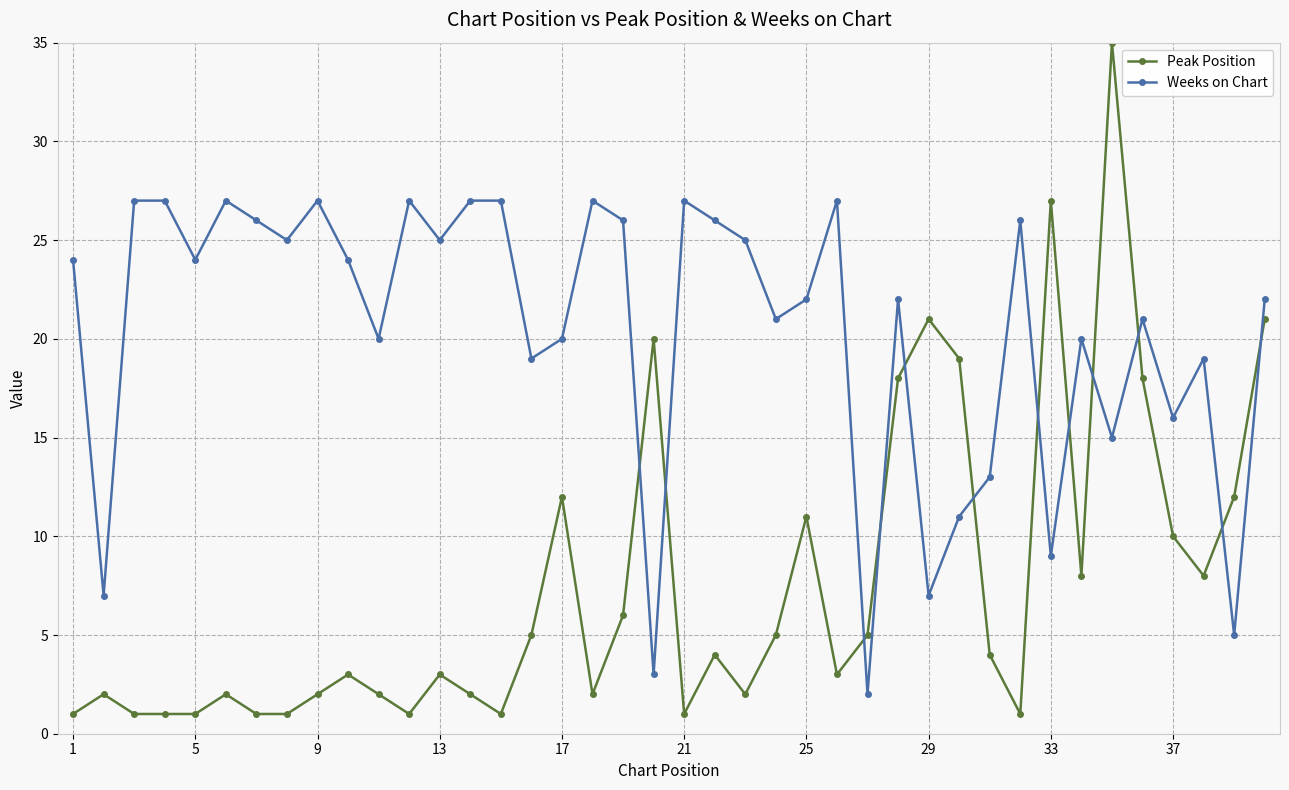

What is the difference between the second highest and second lowest values in the Weeks on Chart series?

24